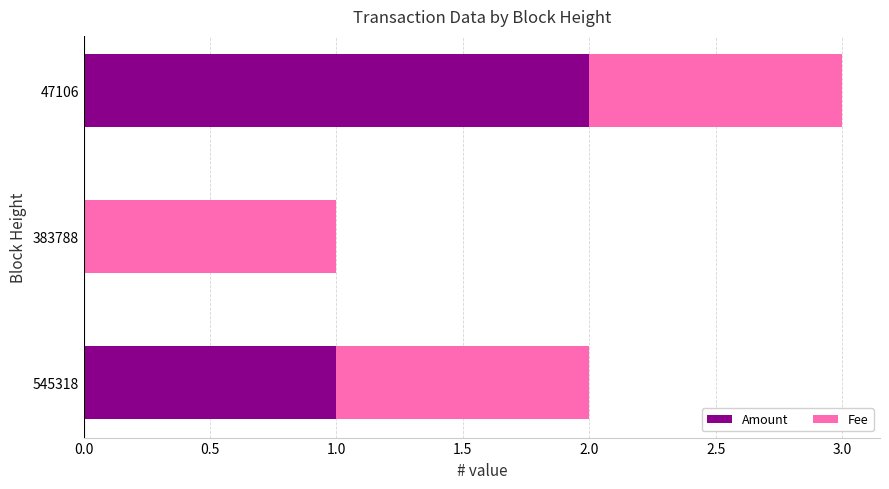

At which category is the sum across all series the highest?

47106